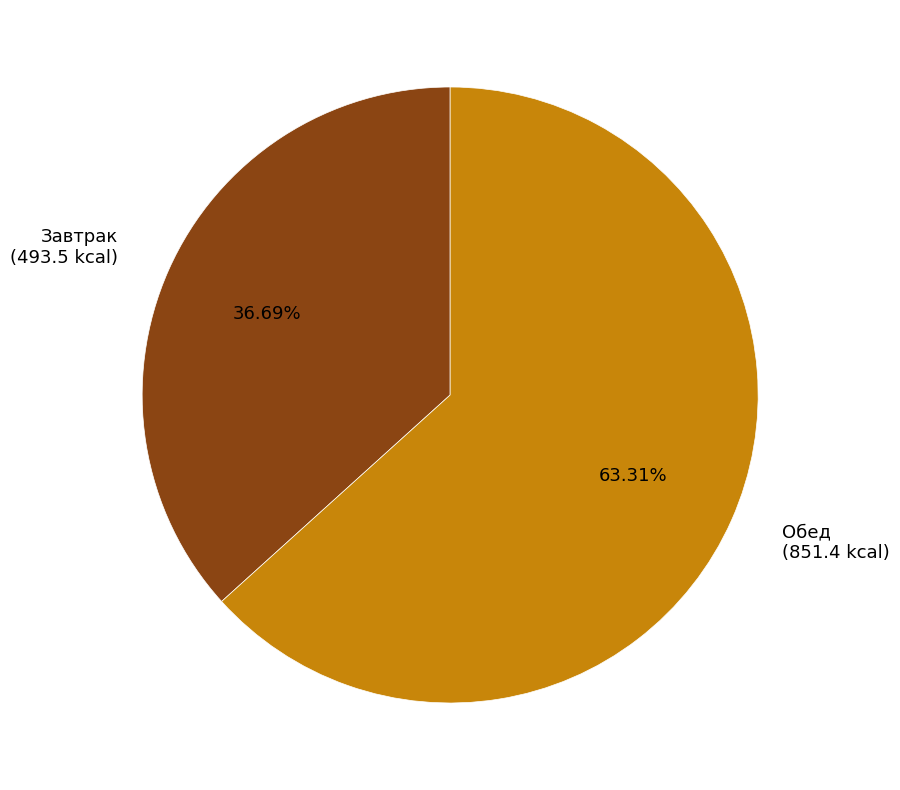

Which slice is the smallest?

Завтрак